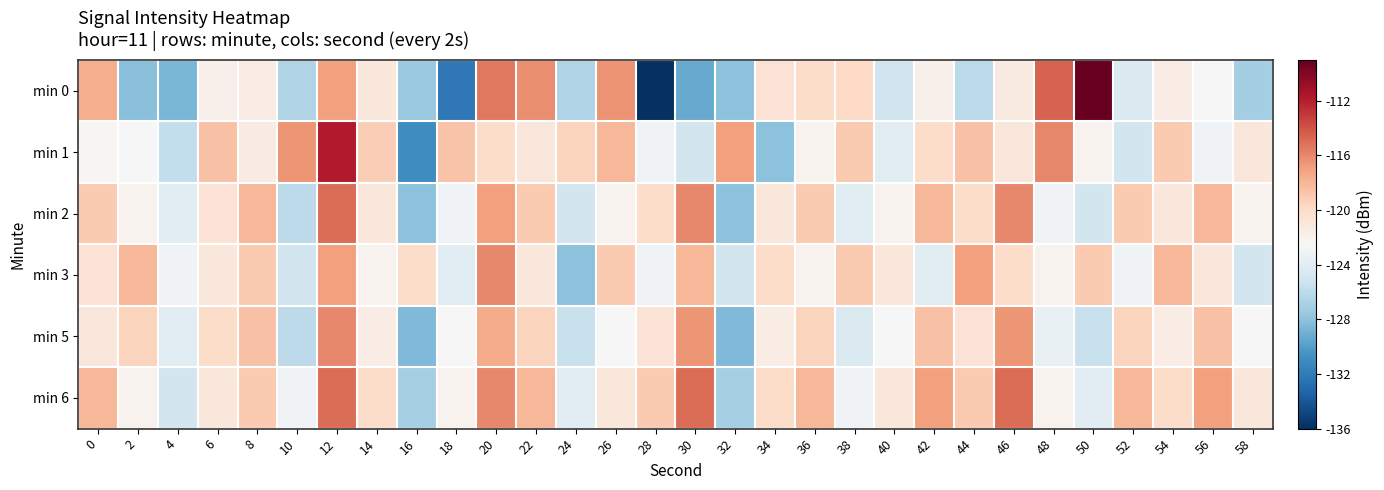

Reading left to right, list all the values displayed in this chart.

min 0: 0=-117.6	2=-128.1	4=-128.7	6=-121.8	8=-121.5	10=-126.5	12=-117.0	14=-121.1	16=-127.5	18=-132.1	20=-115.4	22=-116.2	24=-126.6	26=-116.5	28=-136.4	30=-129.3	32=-128.0	34=-120.5	36=-120.1	38=-119.8	40=-125.2	42=-121.8	44=-126.1	46=-121.2	48=-114.5	50=-109.1	52=-124.5	54=-121.5	56=-122.5	58=-127.0
min 1: 0=-122.2	2=-122.5	4=-125.8	6=-118.6	8=-121.4	10=-116.5	12=-111.7	14=-119.2	16=-130.9	18=-118.7	20=-120.0	22=-121.0	24=-119.5	26=-118.0	28=-123.0	30=-125.0	32=-117.0	34=-128.0	36=-122.0	38=-119.0	40=-124.0	42=-120.0	44=-118.5	46=-121.0	48=-116.0	50=-122.0	52=-125.0	54=-119.0	56=-123.0	58=-121.0
min 2: 0=-119.0	2=-122.0	4=-124.0	6=-120.5	8=-118.0	10=-126.0	12=-115.0	14=-121.0	16=-128.0	18=-123.0	20=-117.0	22=-119.0	24=-125.0	26=-122.0	28=-120.0	30=-116.0	32=-128.0	34=-121.0	36=-119.0	38=-124.0	40=-122.0	42=-118.0	44=-120.0	46=-116.0	48=-123.0	50=-125.0	52=-119.0	54=-121.0	56=-118.0	58=-122.0
min 3: 0=-120.5	2=-118.0	4=-123.0	6=-121.0	8=-119.0	10=-125.0	12=-117.0	14=-122.0	16=-120.0	18=-124.0	20=-116.0	22=-121.0	24=-128.0	26=-119.0	28=-123.0	30=-118.0	32=-125.0	34=-120.0	36=-122.0	38=-119.0	40=-121.0	42=-124.0	44=-117.0	46=-120.0	48=-122.0	50=-119.0	52=-123.0	54=-118.0	56=-121.0	58=-125.0
min 5: 0=-121.0	2=-119.5	4=-124.0	6=-120.0	8=-118.5	10=-126.0	12=-116.0	14=-121.5	16=-128.5	18=-122.5	20=-117.5	22=-119.5	24=-125.5	26=-122.5	28=-120.5	30=-116.5	32=-128.5	34=-121.5	36=-119.5	38=-124.5	40=-122.5	42=-118.5	44=-120.5	46=-116.5	48=-123.5	50=-125.5	52=-119.5	54=-121.5	56=-118.5	58=-122.5
min 6: 0=-118.0	2=-122.0	4=-125.0	6=-121.0	8=-119.0	10=-123.0	12=-115.0	14=-120.0	16=-127.0	18=-122.0	20=-116.0	22=-118.0	24=-124.0	26=-121.0	28=-119.0	30=-115.0	32=-127.0	34=-120.0	36=-118.0	38=-123.0	40=-121.0	42=-117.0	44=-119.0	46=-115.0	48=-122.0	50=-124.0	52=-118.0	54=-120.0	56=-117.0	58=-121.0